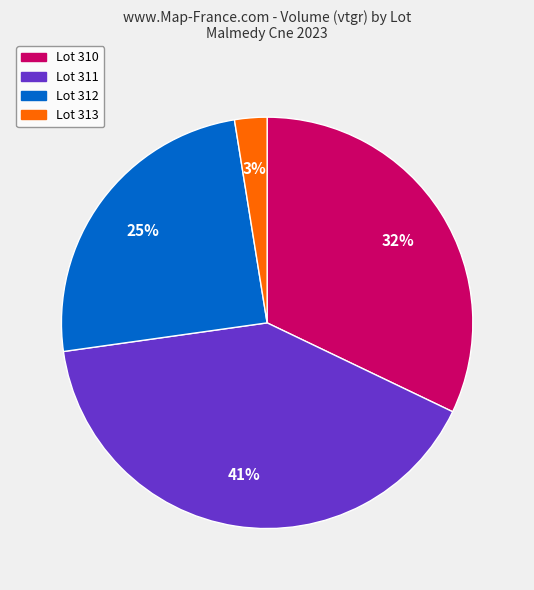

What percentage is the Lot 311 slice, to the nearest percent?

41%